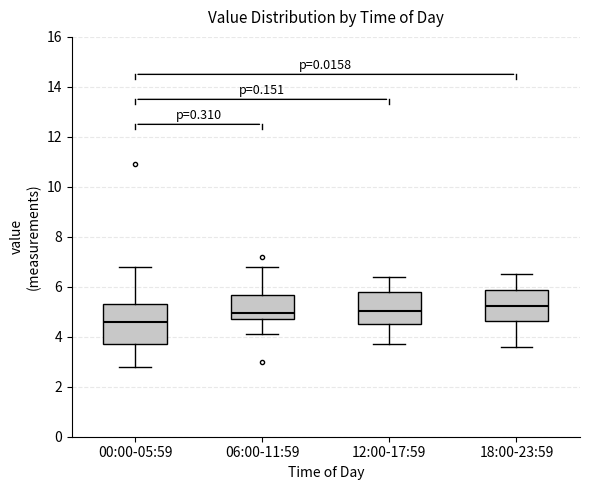

Reading left to right, read every box against the y-axis: the position of its median line, the range the box covers, and the ends of its whiskers. The values are not printed on the chart, so give them approximately, as read against the axis.

00:00-05:59: median 4.6, box 3.8 to 5.4, whiskers 2.8 to 6.8
06:00-11:59: median 5.0, box 4.8 to 5.6, whiskers 4.2 to 6.8
12:00-17:59: median 5.0, box 4.6 to 5.8, whiskers 3.8 to 6.4
18:00-23:59: median 5.2, box 4.6 to 5.8, whiskers 3.6 to 6.6